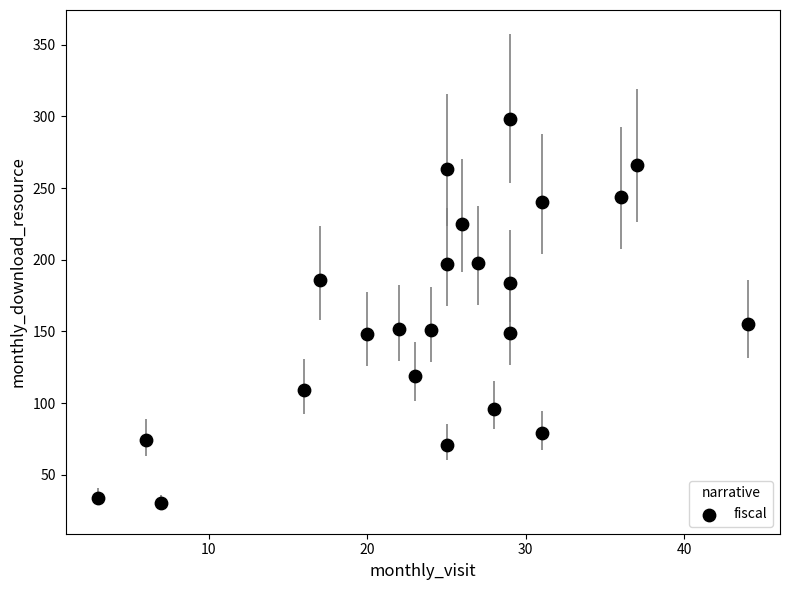

What is the range of X values (max minus min)?

41